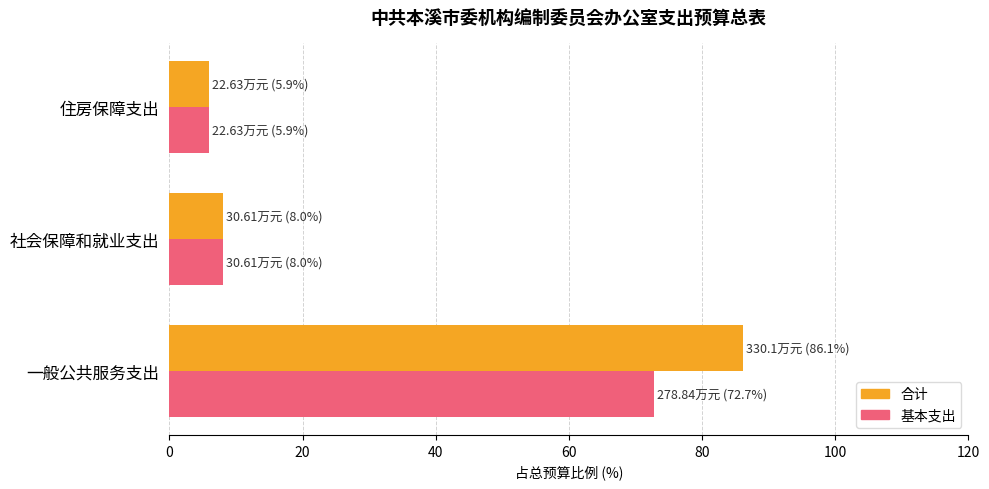

At how many categories does at least one series exceed 71?

1